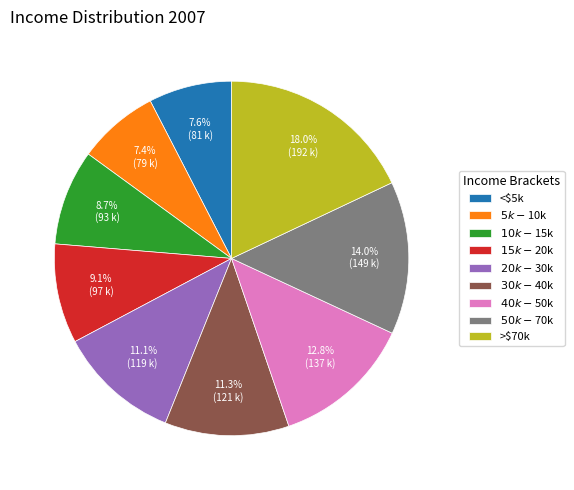

What percentage is NOT represented by $40k-$50k?

87.2%